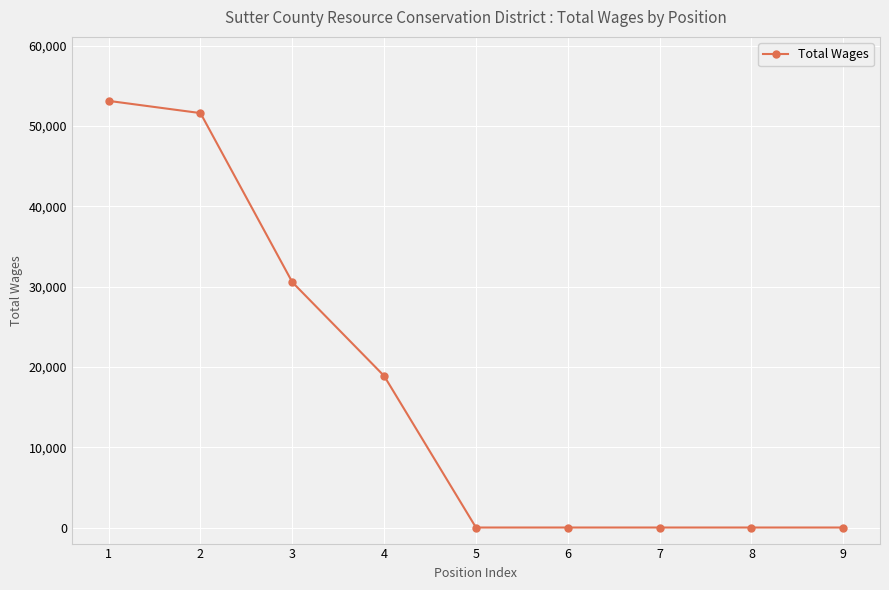

What is the change in value from 4 to 9?

-18872